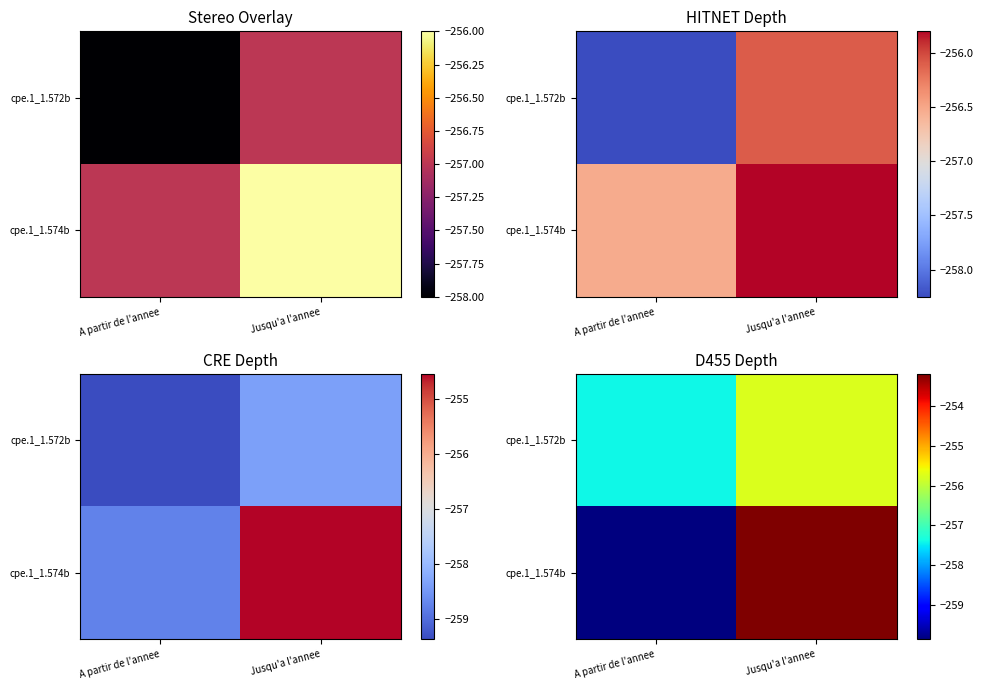

Rank the series by their average value, from highest to lowest.

cpe.1_1.574b, cpe.1_1.572b